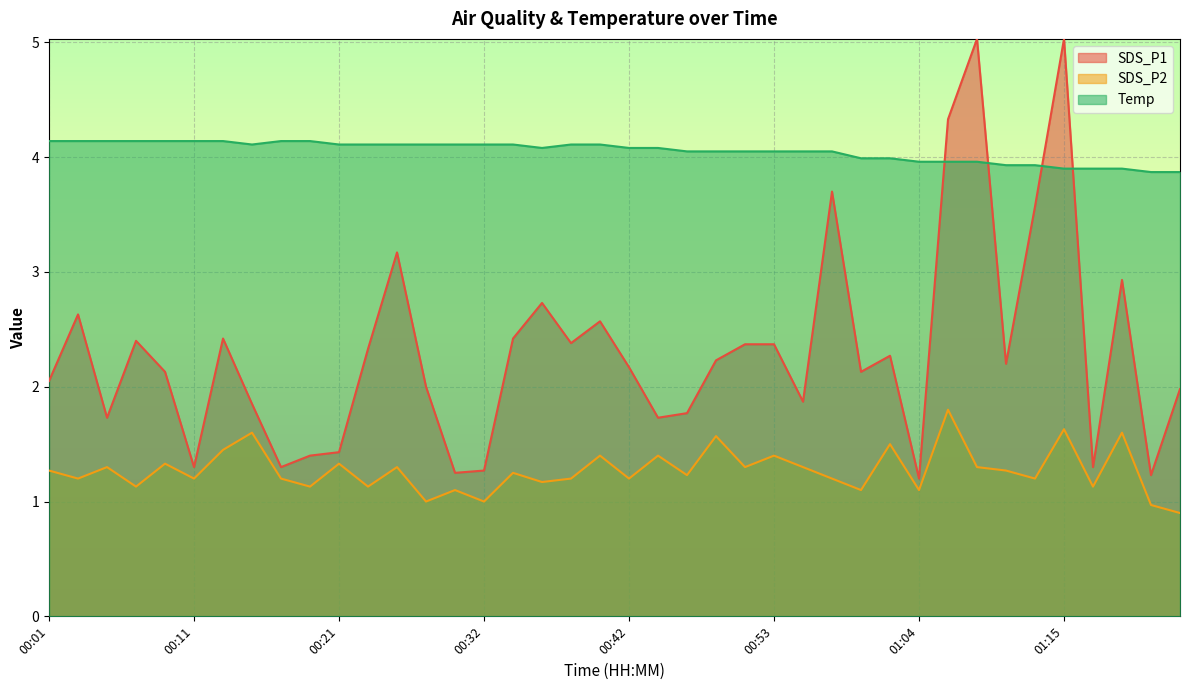

Between 00:01 and 00:51, which series saw the biggest shift?

SDS_P1